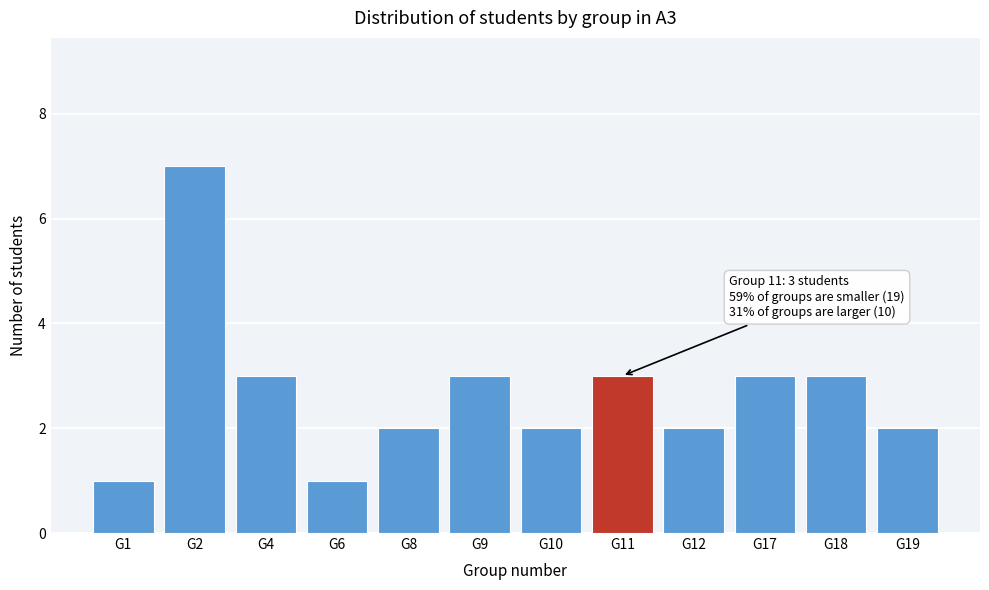

Reading left to right, transcribe all the data shown in this chart.

G1=1	G2=7	G4=3	G6=1	G8=2	G9=3	G10=2	G11=3	G12=2	G17=3	G18=3	G19=2